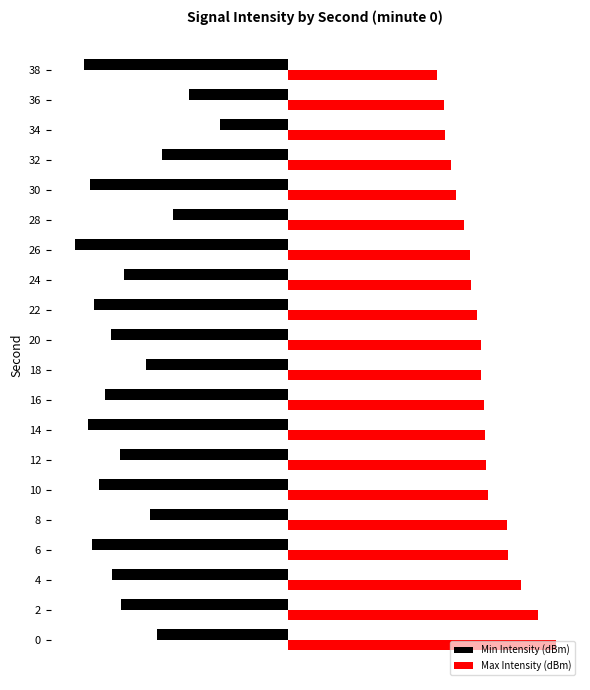

What are all the series names shown in the legend?

Min Intensity (dBm), Max Intensity (dBm)